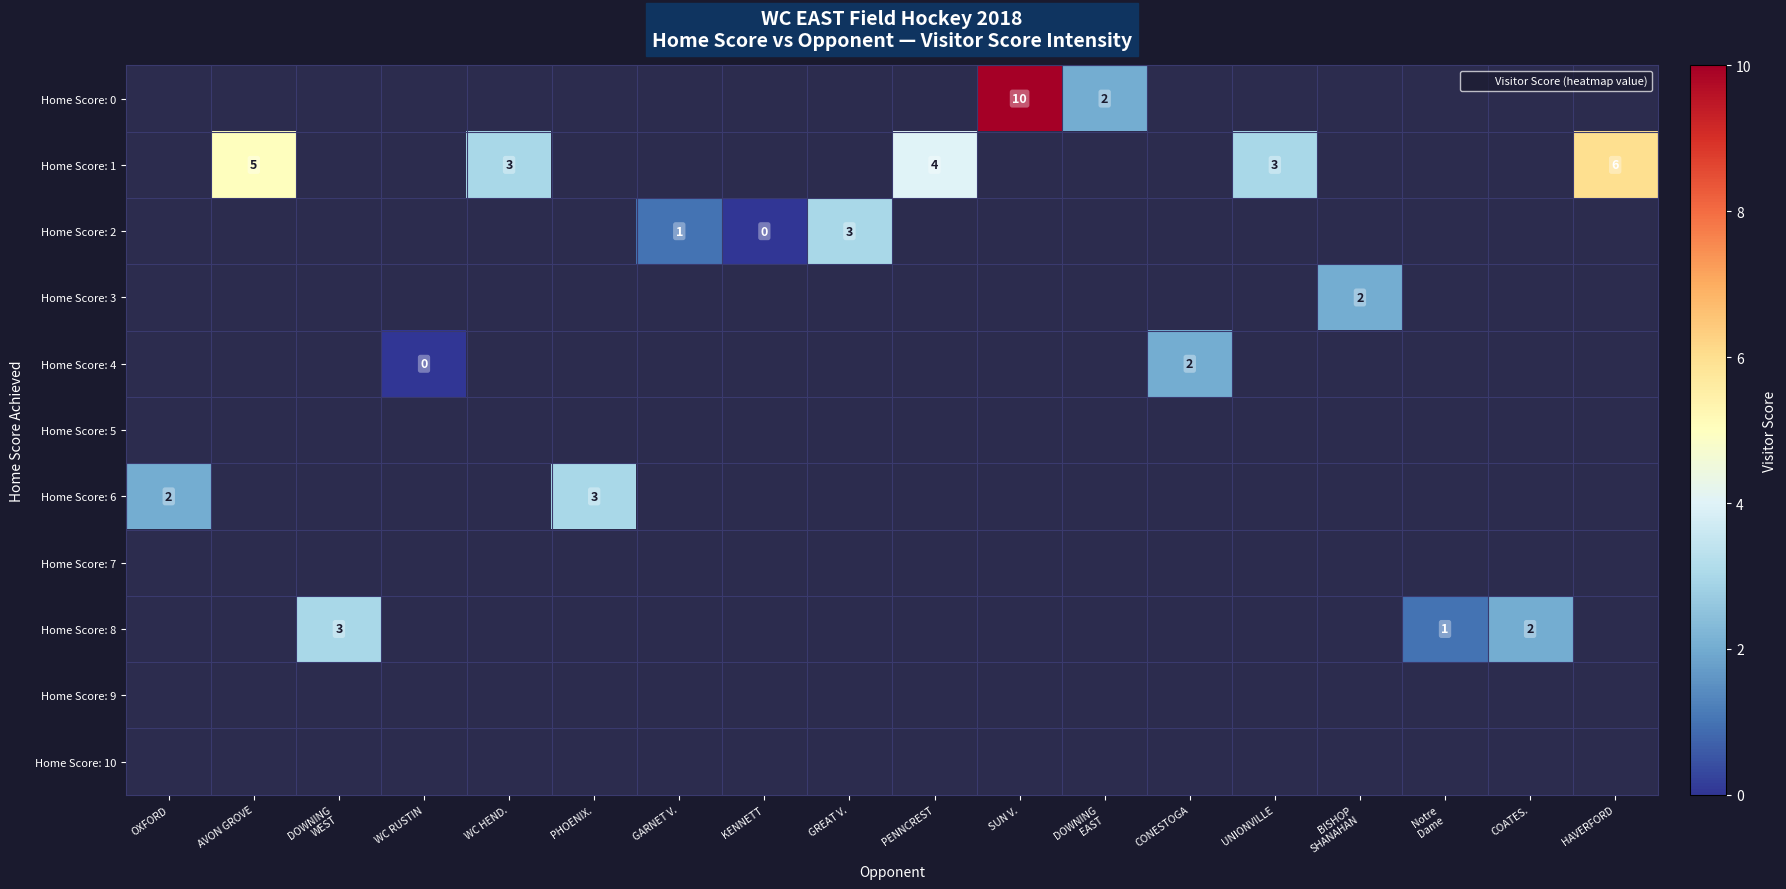

How many values in Home Score: 8 are above zero?

3